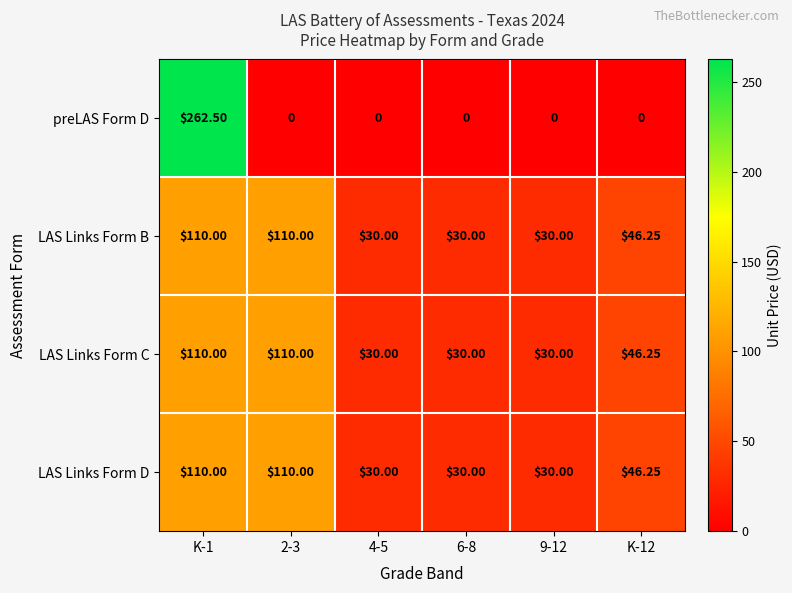

Which series has the widest spread of values?

preLAS Form D